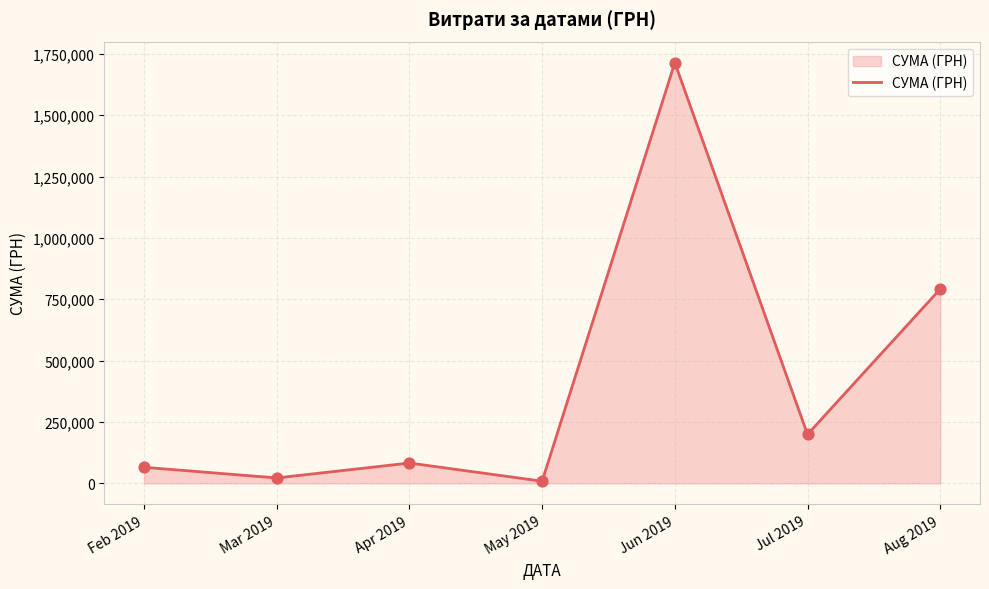

What is the change in value from Apr 2019 to Jun 2019?

+1631565.9